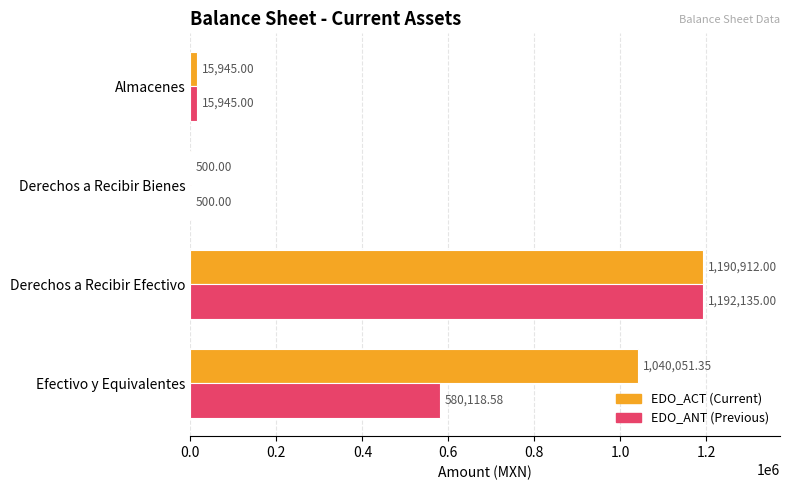

At which category is the sum across all series the highest?

Derechos a Recibir Efectivo